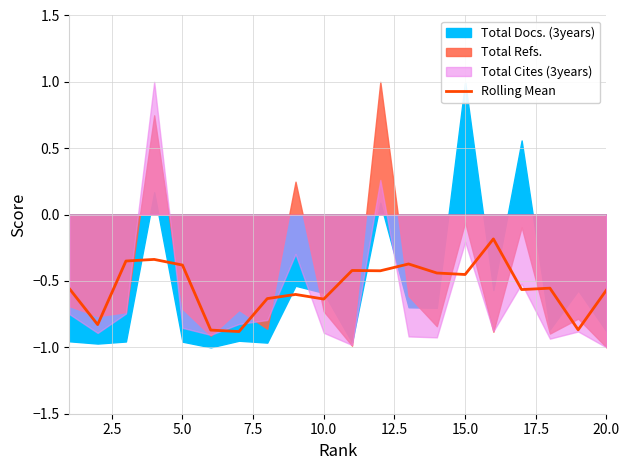

True or false: there are more than 2 points higher than both neighbors.

True